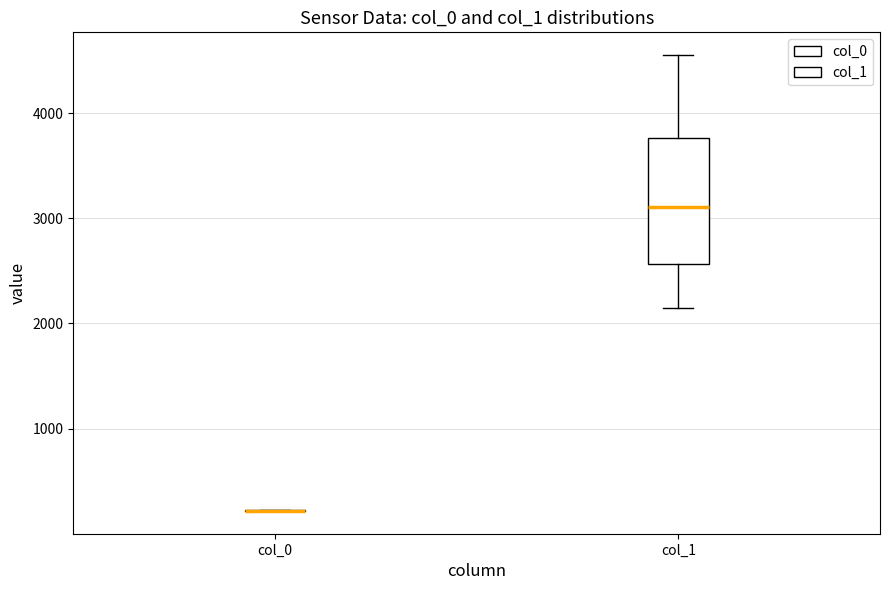

Which box is the tallest, from its lower edge to its upper edge?

col_1